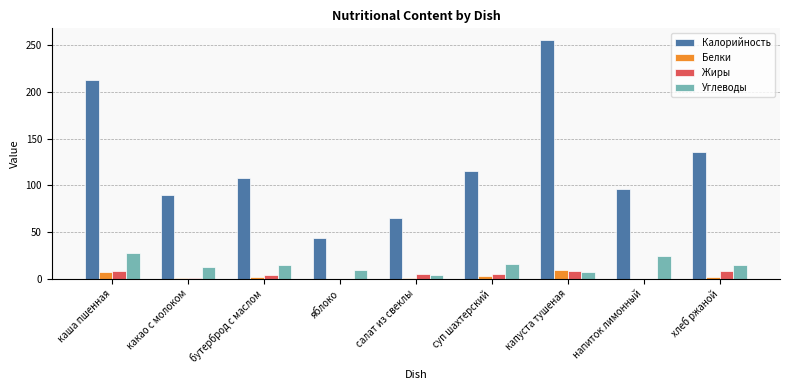

Where is Калорийность nearest to the value 149?

хлеб ржаной